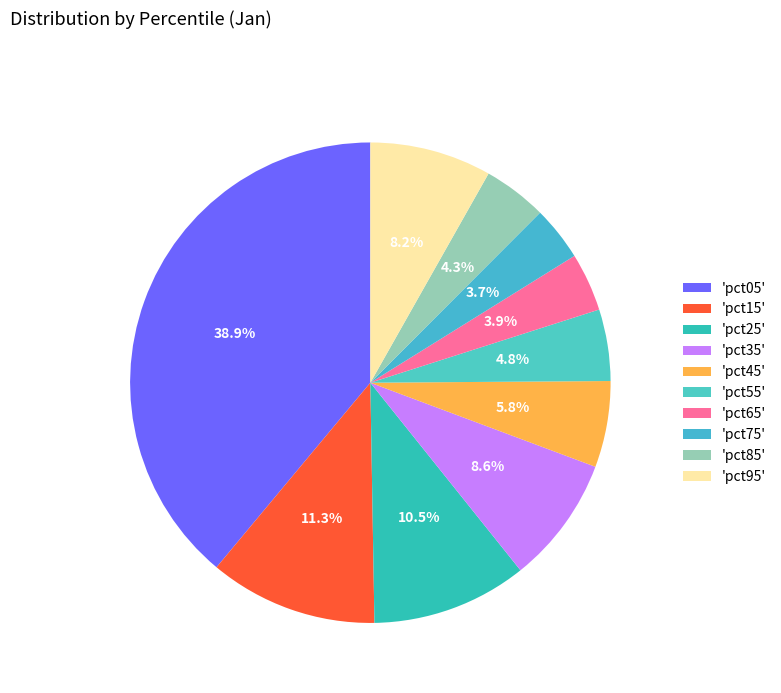

How many slices are in this pie chart?

10